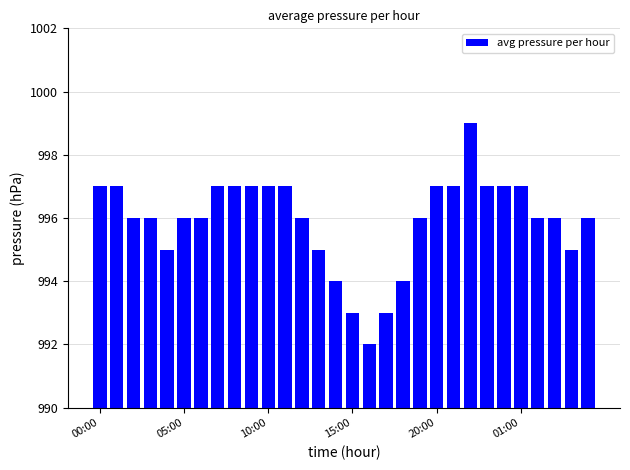

How many distinct data groups are displayed?

1